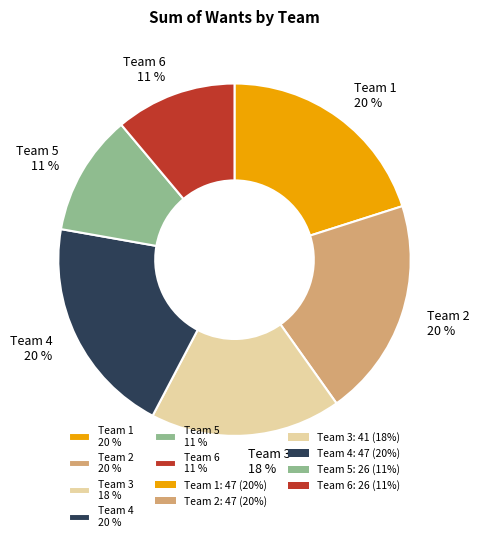

What is the ratio of the value at Team 5 11 % to the value at Team 4 20 %?

0.6